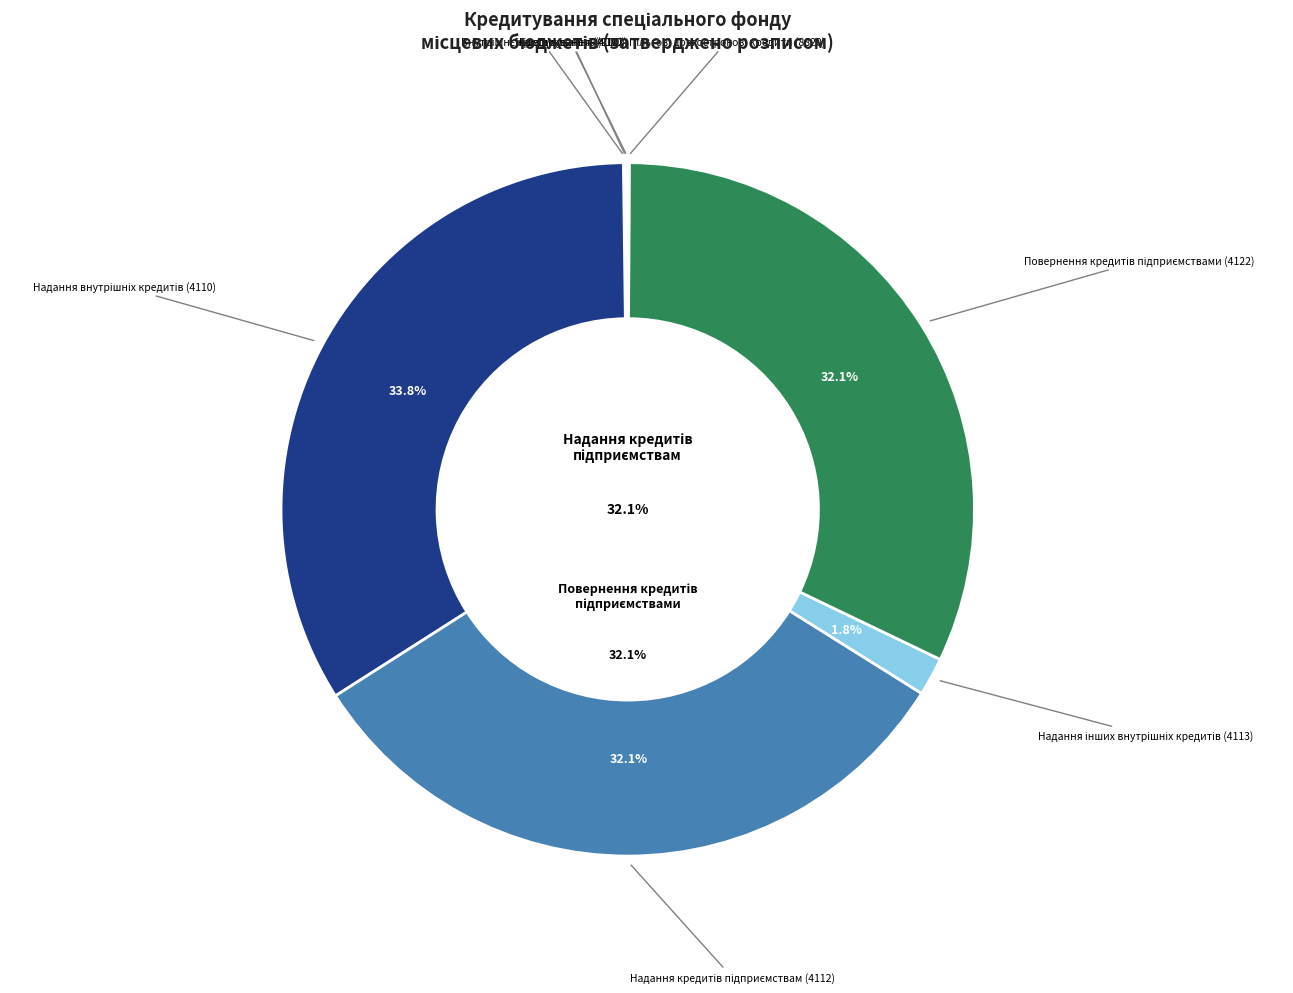

Is there a majority slice in this chart?

No